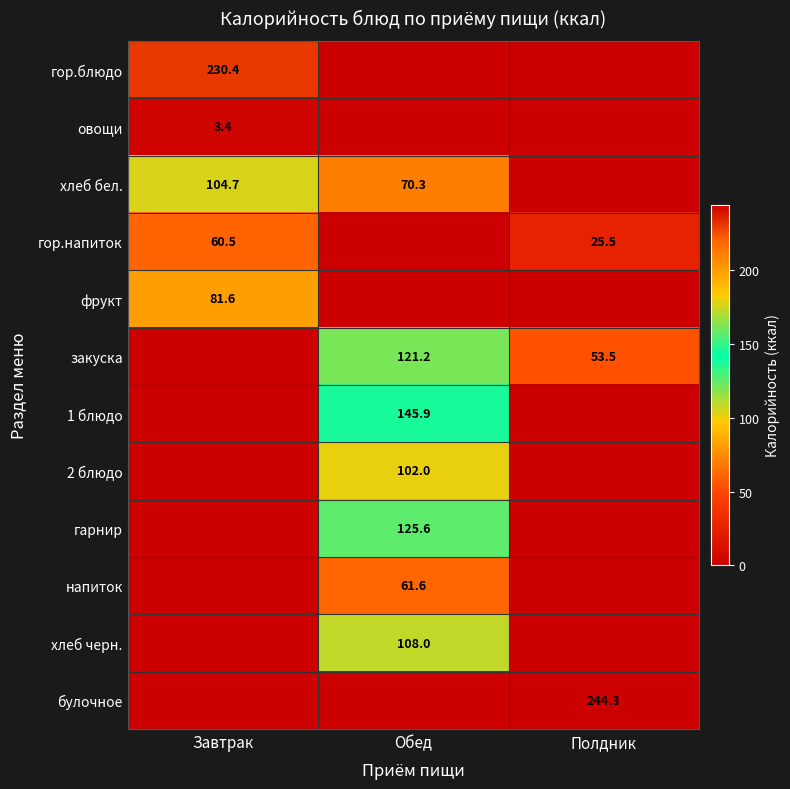

True or false: 1 блюдо has a value of 145.9 at Обед.

True